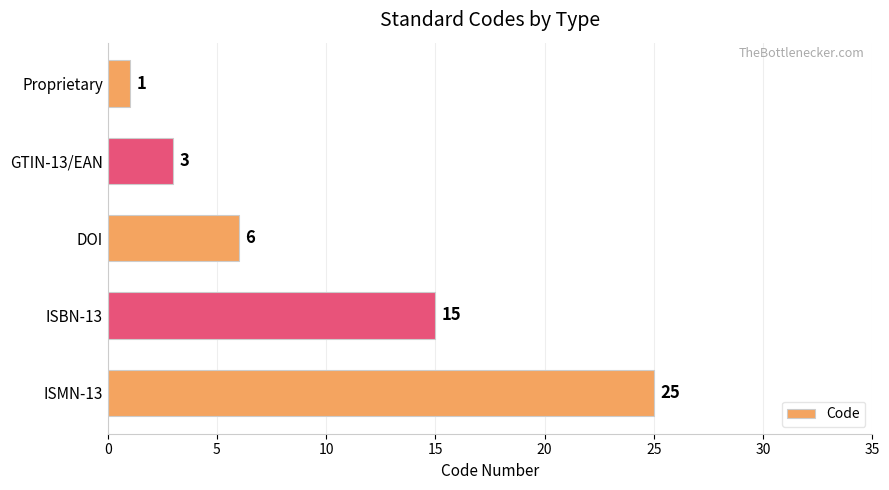

What is the ratio of the value at GTIN-13/EAN to the value at Proprietary?

3.0